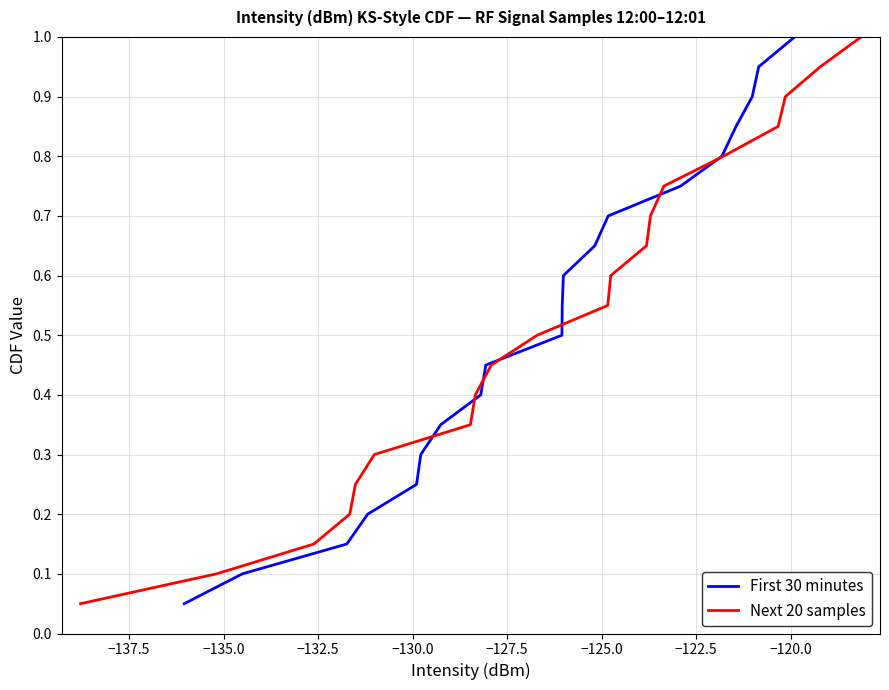

What is the label of the 5th point from the left?

−130.0